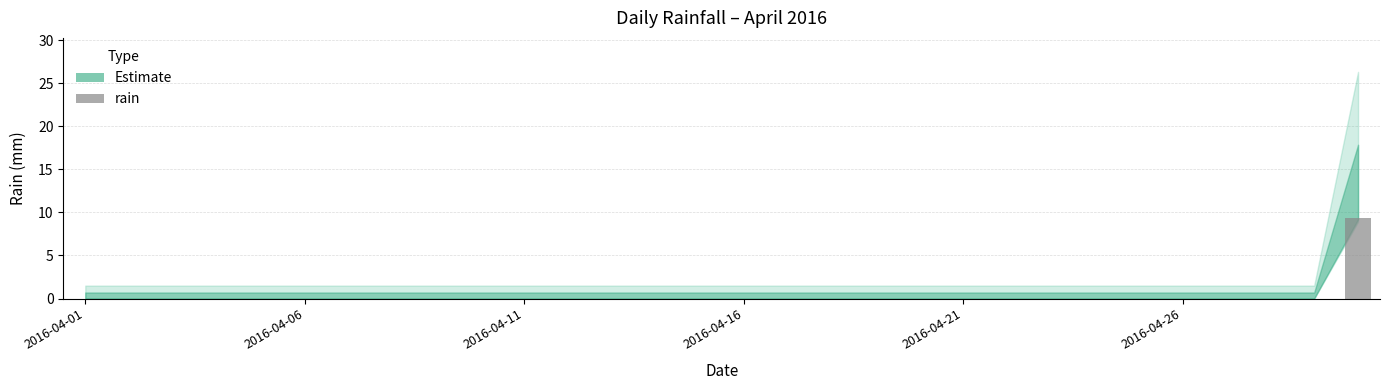

What is the maximum value shown in the chart?

9.4